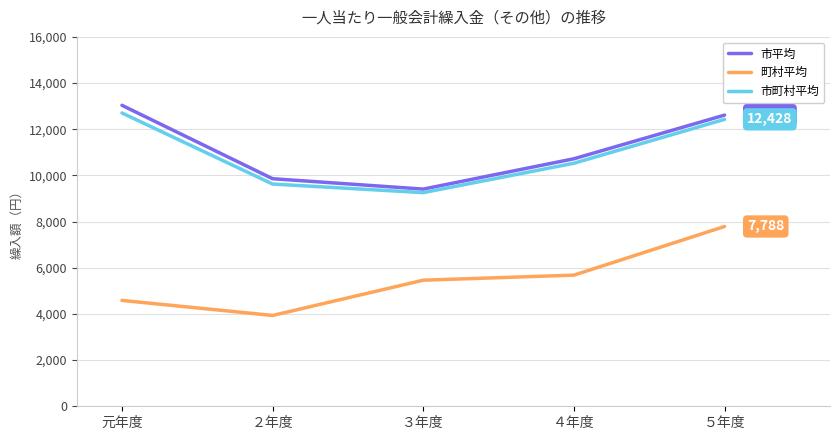

What position from the right is ５年度?

1